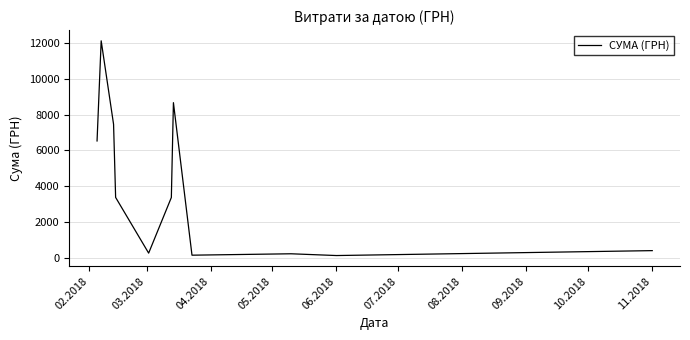

What is the maximum value shown in the chart?

12131.0